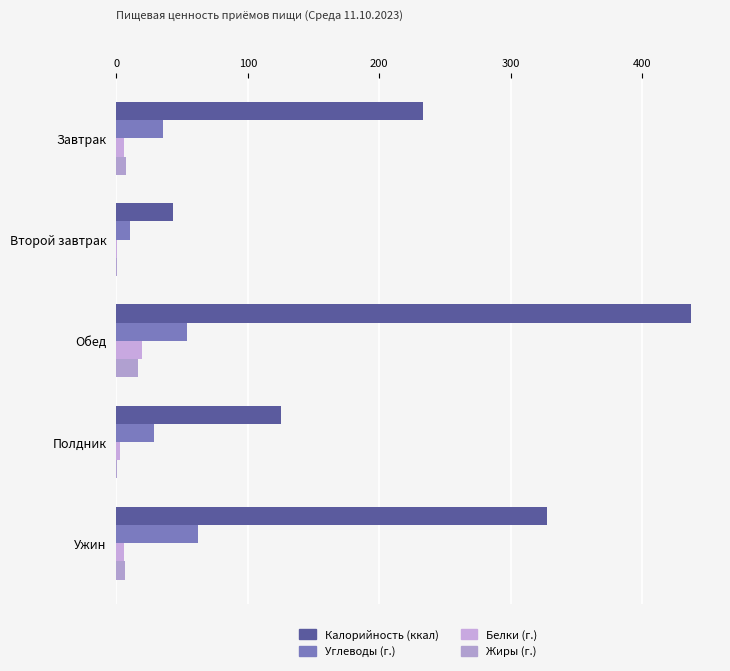

At which category is the sum across all series the highest?

Обед